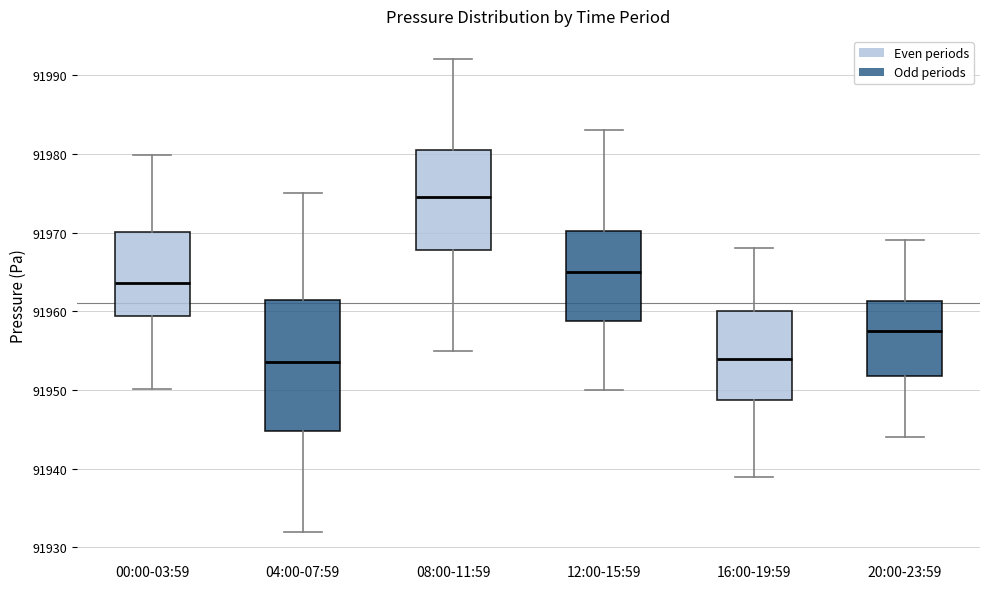

Reading left to right, transcribe this box plot: for each box, give where its median line is, the range the box spans, and where its two whiskers end, as read against the y-axis. The values are not printed on the chart, so give them approximately, as read against the axis.

00:00-03:59: median 91964, box 91959 to 91970, whiskers 91950 to 91980
04:00-07:59: median 91954, box 91945 to 91962, whiskers 91932 to 91975
08:00-11:59: median 91975, box 91968 to 91981, whiskers 91955 to 91992
12:00-15:59: median 91965, box 91959 to 91970, whiskers 91950 to 91983
16:00-19:59: median 91954, box 91949 to 91960, whiskers 91939 to 91968
20:00-23:59: median 91958, box 91952 to 91961, whiskers 91944 to 91969